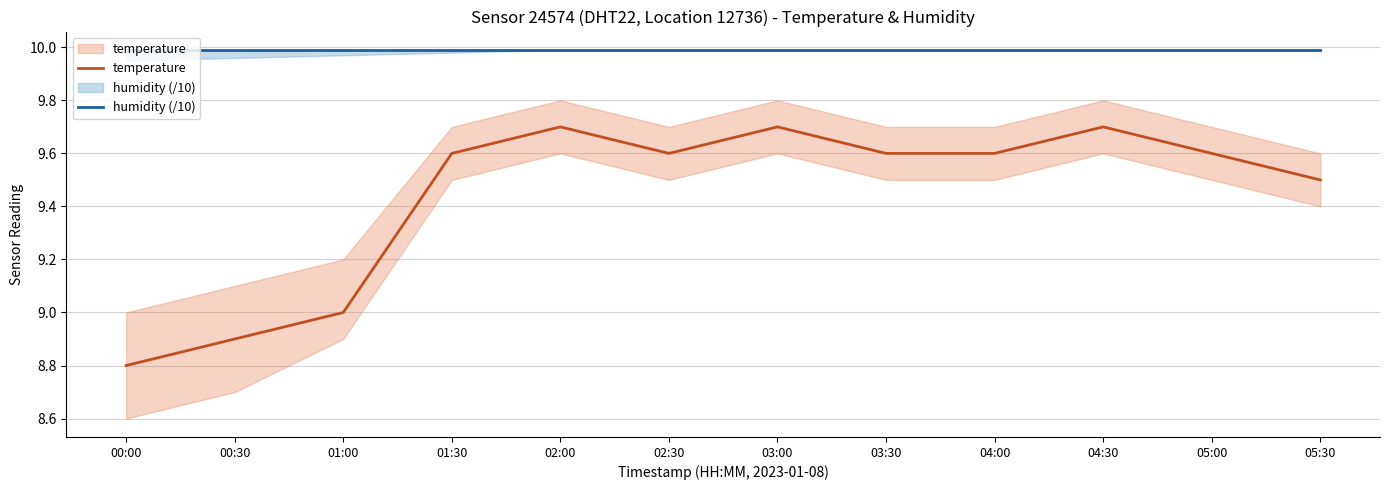

What is the difference between the highest and lowest values at 03:00?

0.3